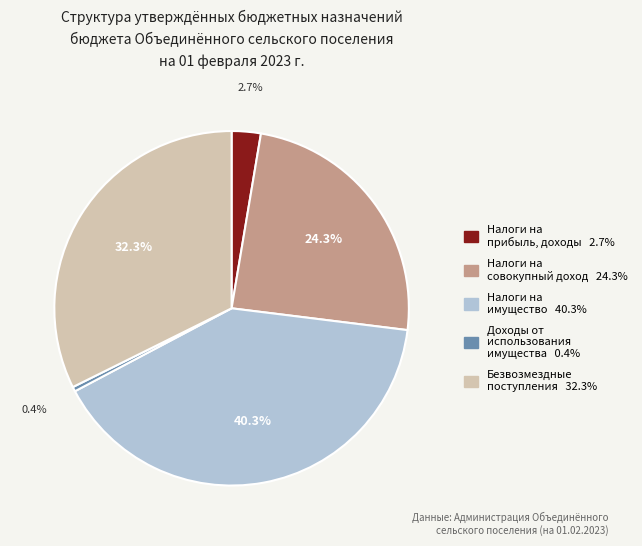

Does any single category account for the majority?

No